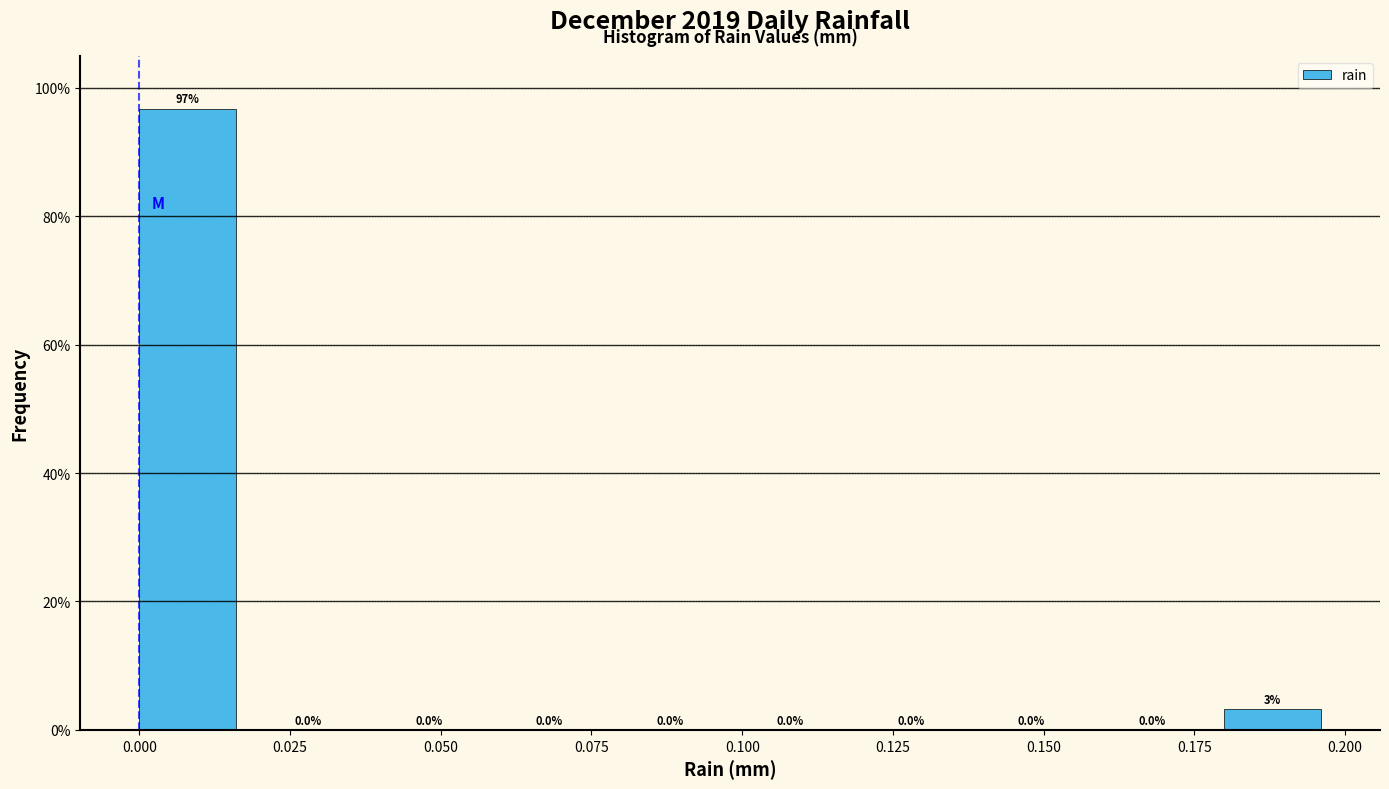

Over which range of the x-axis is the bar tallest?

0.00 to 0.02